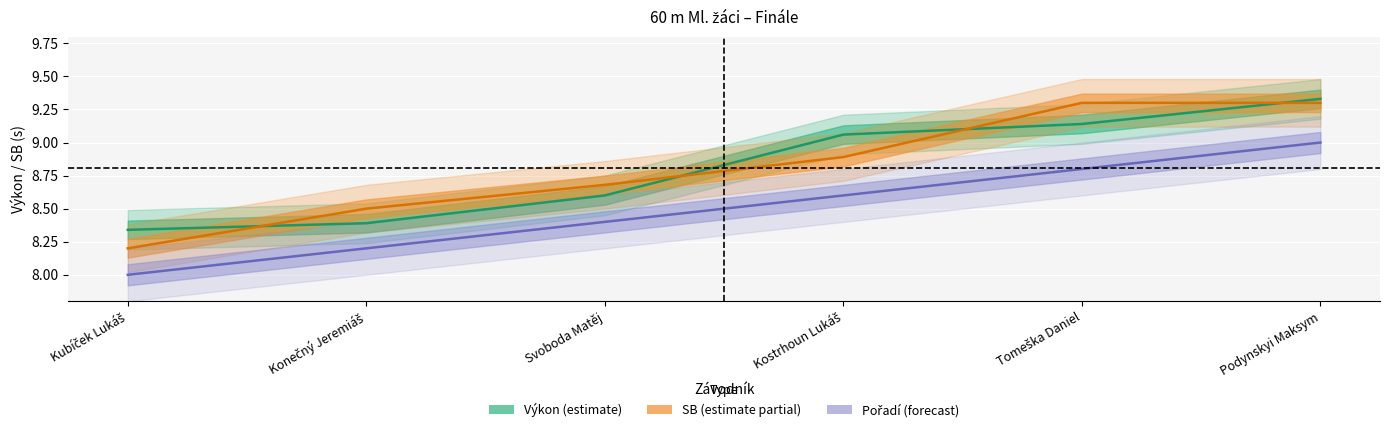

True or false: SB and Pořadí intersect in this chart.

False